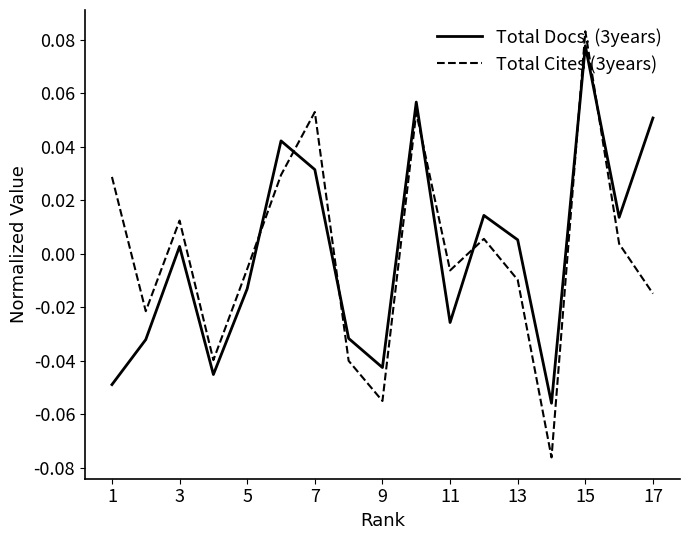

How many intersections are there between Total Docs. (3years) and Total Cites (3years)?

7